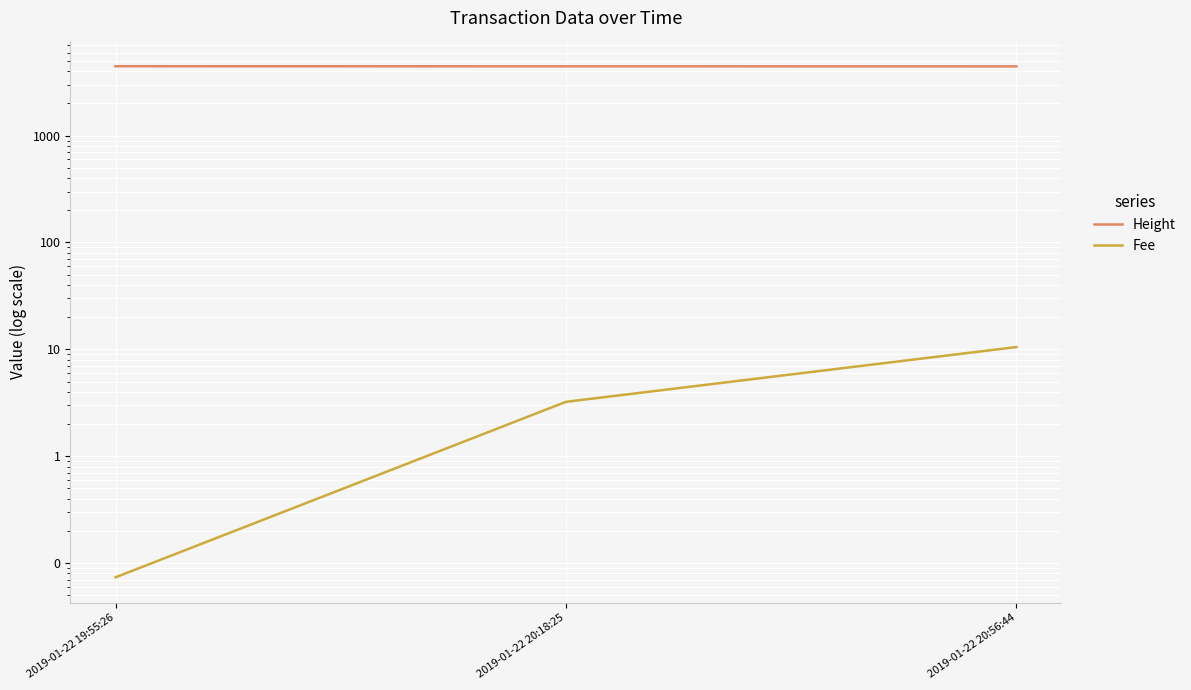

What is the spread (max minus min) of values at 2019-01-22 19:55:26?

4464.9